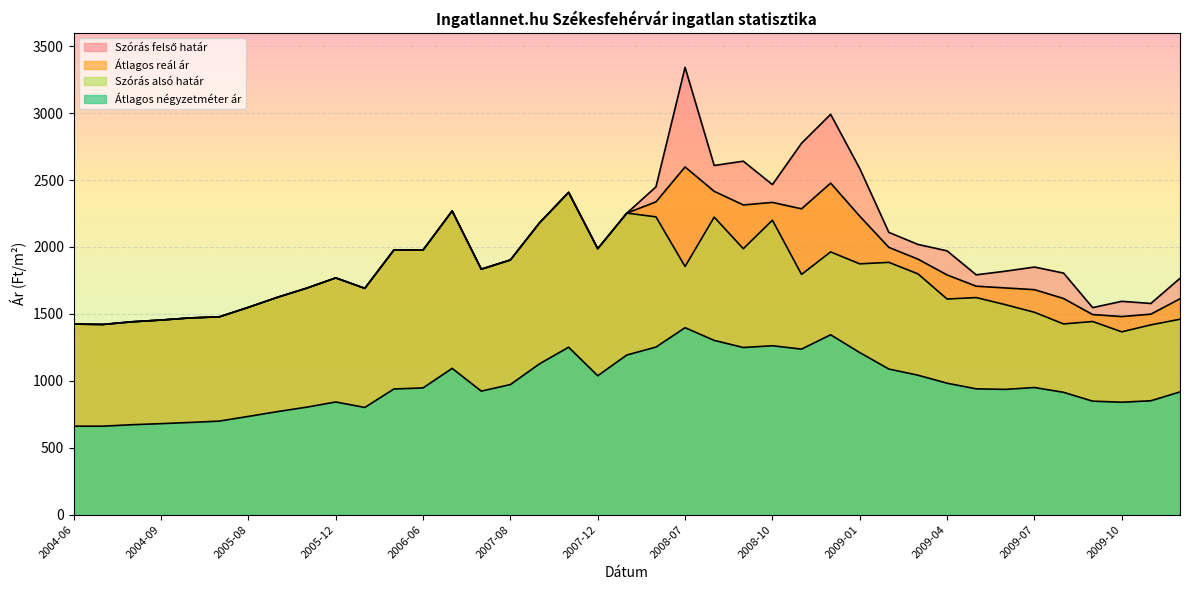

What is the label of the 36th point from the right?

2004-09